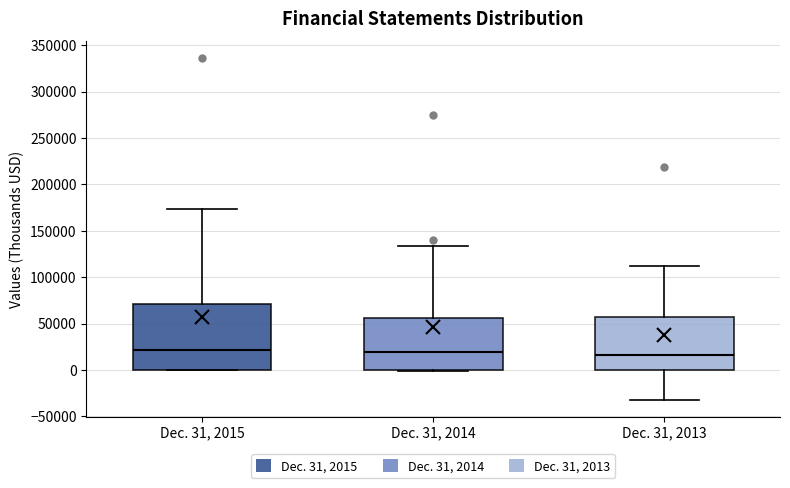

Comparing the boxes themselves (not the whiskers), which one is the tallest?

Dec. 31, 2015